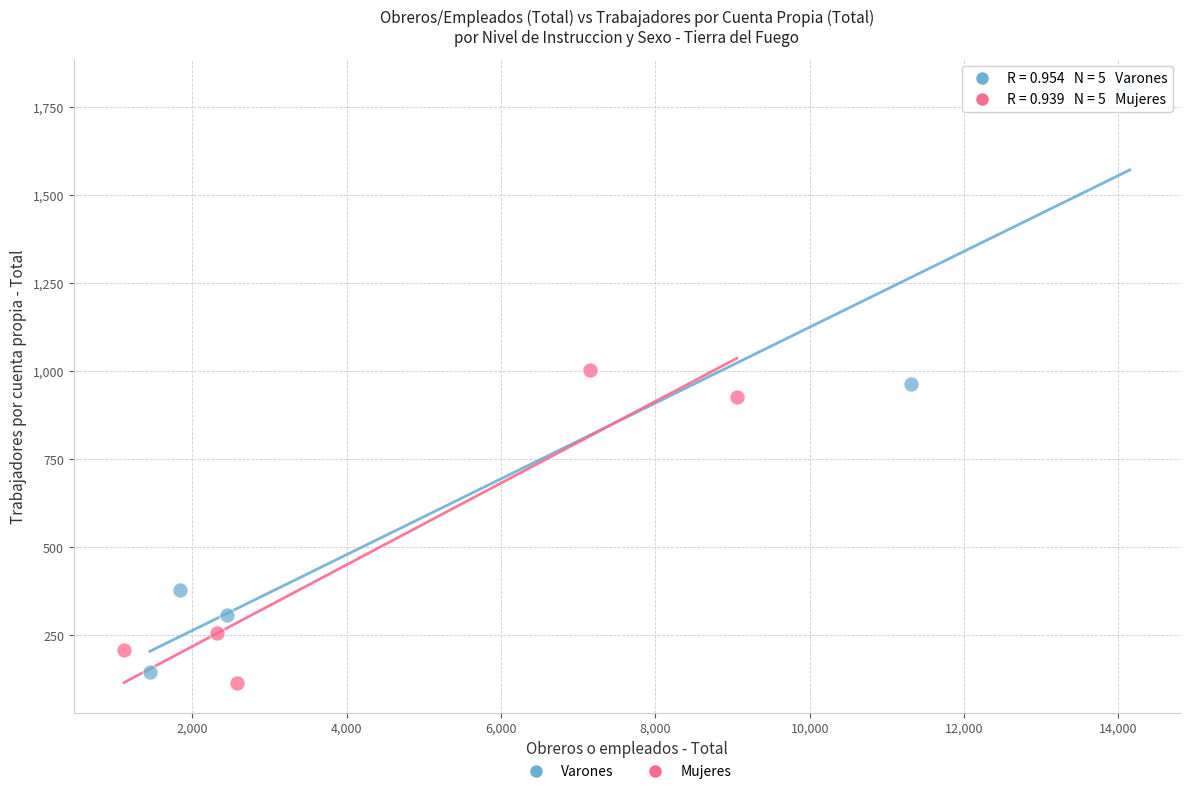

Which series has the widest spread of Y values?

Varones